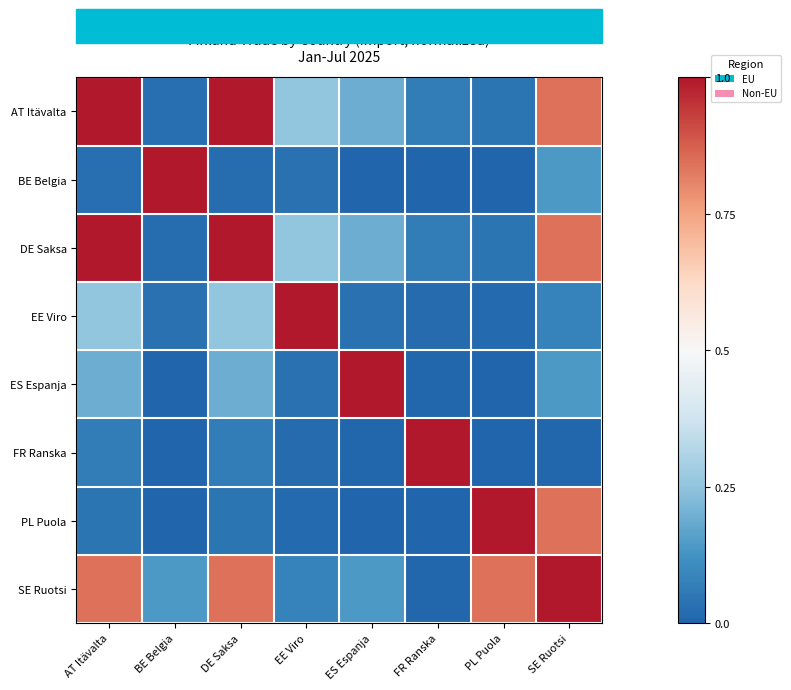

Reading left to right, what are all the values shown in this chart?

AT Itävalta: AT Itävalta=1.0	BE Belgia=0.0	DE Saksa=1.0	EE Viro=0.3	ES Espanja=0.2	FR Ranska=0.1	PL Puola=0.0	SE Ruotsi=0.8
BE Belgia: AT Itävalta=0.0	BE Belgia=1.0	DE Saksa=0.0	EE Viro=0.0	ES Espanja=0.0	FR Ranska=0.0	PL Puola=0.0	SE Ruotsi=0.1
DE Saksa: AT Itävalta=1.0	BE Belgia=0.0	DE Saksa=1.0	EE Viro=0.3	ES Espanja=0.2	FR Ranska=0.1	PL Puola=0.0	SE Ruotsi=0.8
EE Viro: AT Itävalta=0.3	BE Belgia=0.0	DE Saksa=0.3	EE Viro=1.0	ES Espanja=0.0	FR Ranska=0.0	PL Puola=0.0	SE Ruotsi=0.1
ES Espanja: AT Itävalta=0.2	BE Belgia=0.0	DE Saksa=0.2	EE Viro=0.0	ES Espanja=1.0	FR Ranska=0.0	PL Puola=0.0	SE Ruotsi=0.1
FR Ranska: AT Itävalta=0.1	BE Belgia=0.0	DE Saksa=0.1	EE Viro=0.0	ES Espanja=0.0	FR Ranska=1.0	PL Puola=0.0	SE Ruotsi=0.0
PL Puola: AT Itävalta=0.0	BE Belgia=0.0	DE Saksa=0.0	EE Viro=0.0	ES Espanja=0.0	FR Ranska=0.0	PL Puola=1.0	SE Ruotsi=0.8
SE Ruotsi: AT Itävalta=0.8	BE Belgia=0.1	DE Saksa=0.8	EE Viro=0.1	ES Espanja=0.1	FR Ranska=0.0	PL Puola=0.8	SE Ruotsi=1.0